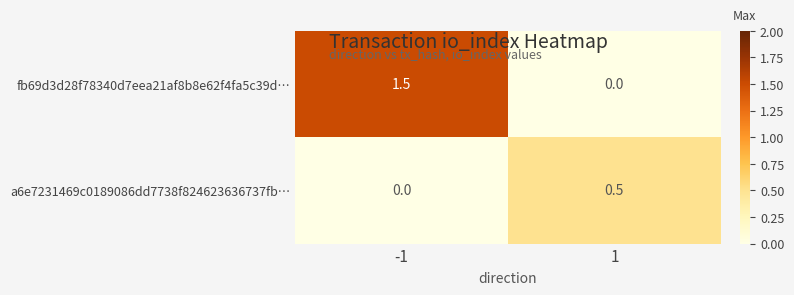

What is the difference between the highest and lowest values at -1?

1.5